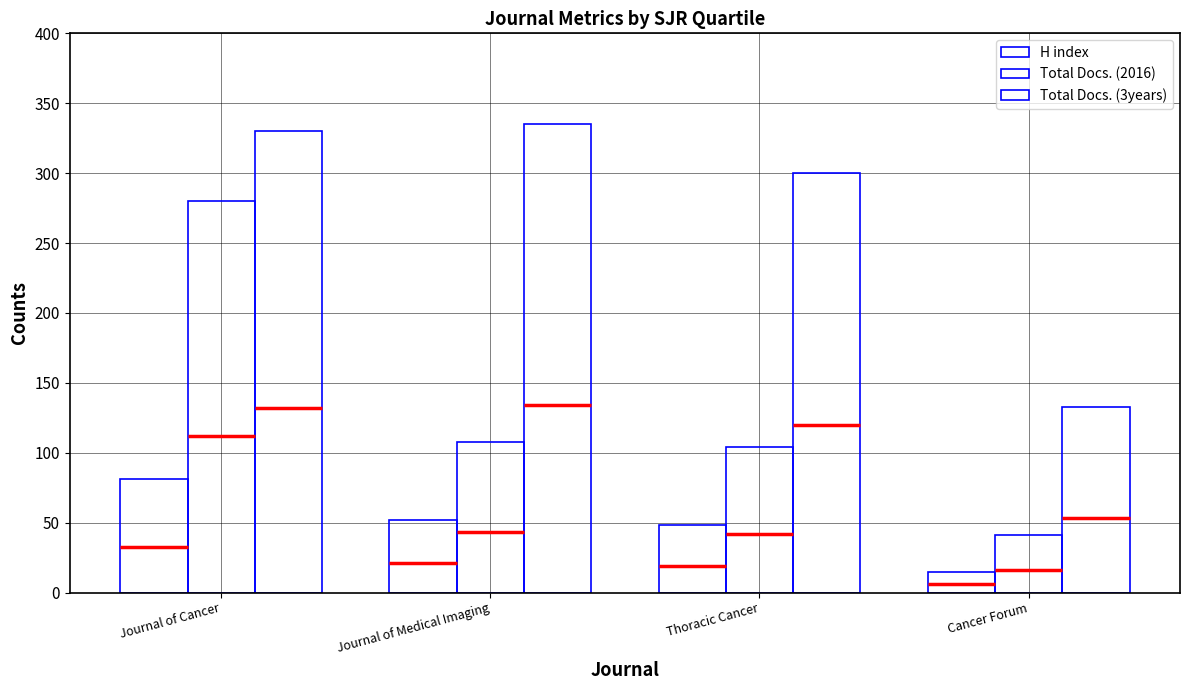

What is the spread (max minus min) of values at Journal of Cancer?

249